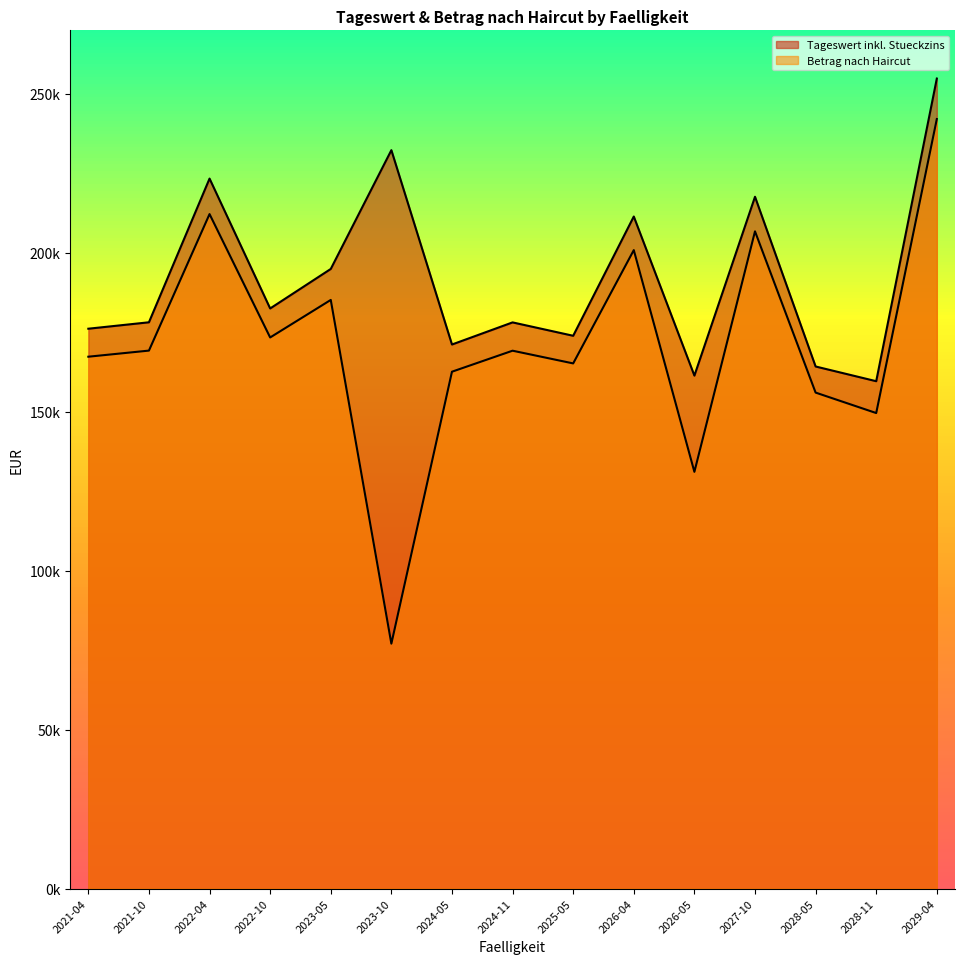

How many interior local valleys does the Tageswert inkl. Stueckzins series have?

5